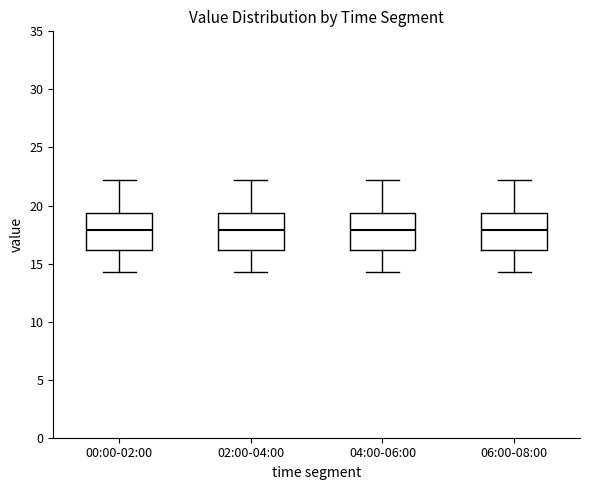

Reading left to right, read every box against the y-axis: the position of its median line, the range the box covers, and the ends of its whiskers. The values are not printed on the chart, so give them approximately, as read against the axis.

00:00-02:00: median 18.0, box 16.0 to 19.5, whiskers 14.5 to 22.0
02:00-04:00: median 18.0, box 16.0 to 19.5, whiskers 14.5 to 22.0
04:00-06:00: median 18.0, box 16.0 to 19.5, whiskers 14.5 to 22.0
06:00-08:00: median 18.0, box 16.0 to 19.5, whiskers 14.5 to 22.0